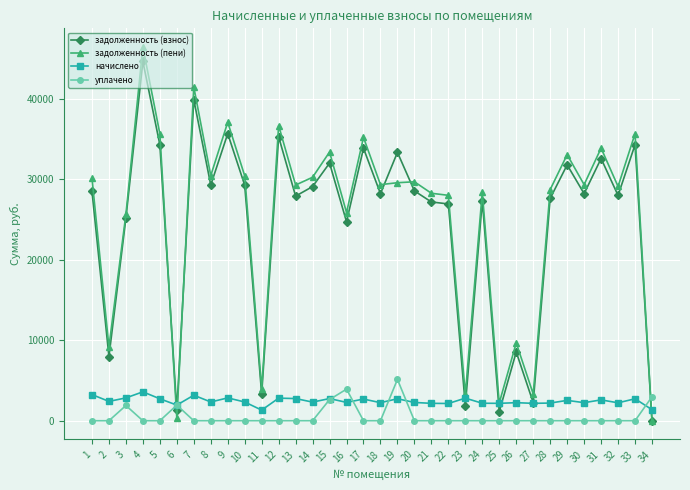

True or false: уплачено and начислено intersect in this chart.

True